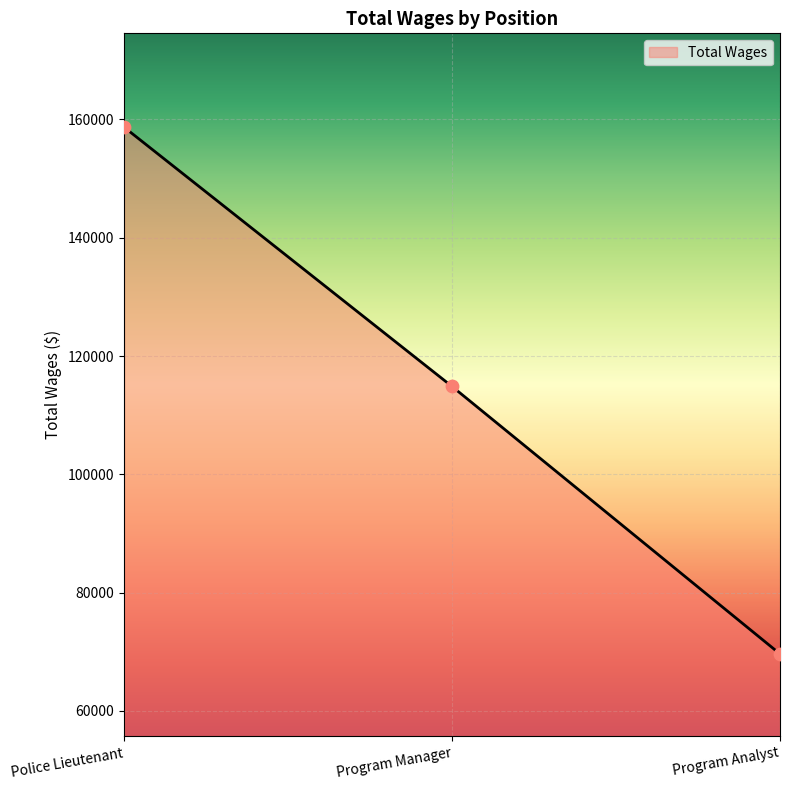

Approximately how many times larger is the value at Program Analyst compared to Police Lieutenant?

0.4